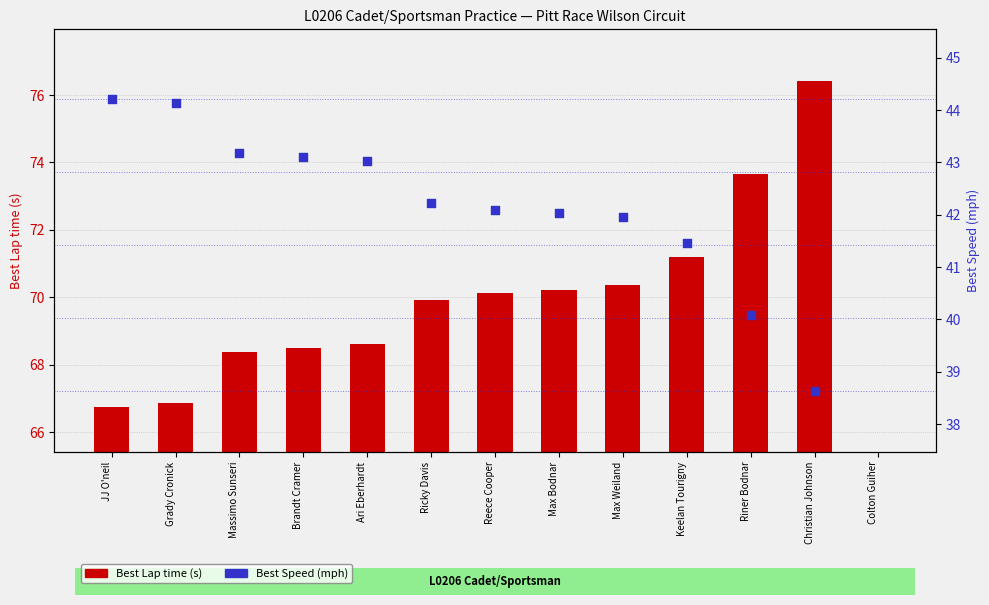

What are all the series names shown in the legend?

Best Lap time, Best Speed